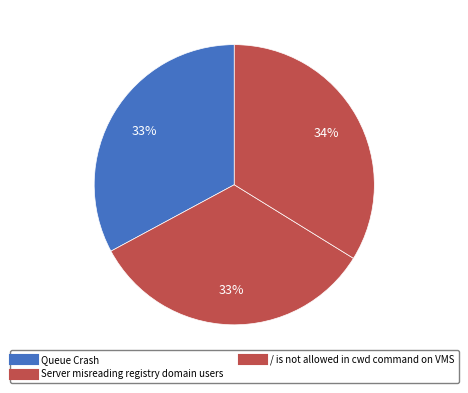

How many segments does this pie chart have?

3